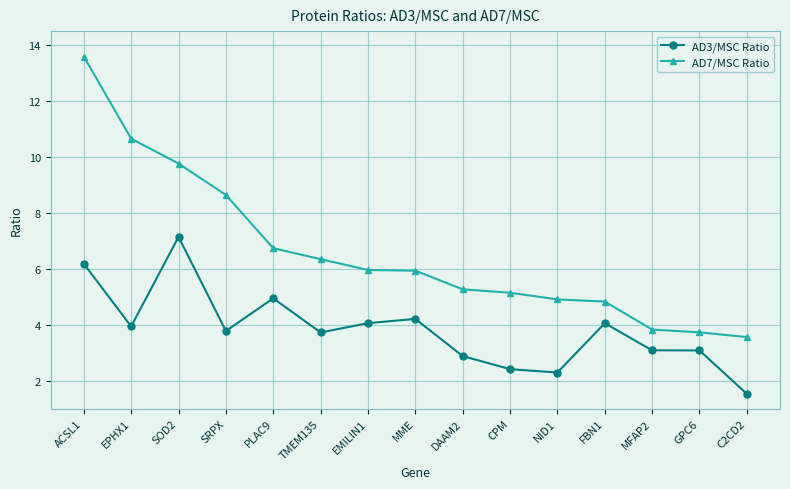

What is the difference between the AD7/MSC Ratio values at FBN1 and MME?

1.1